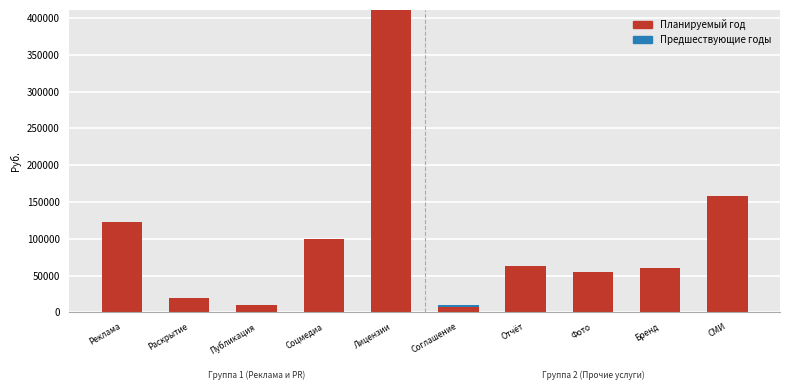

What is the total value across all series at Лицензии?

411000.0